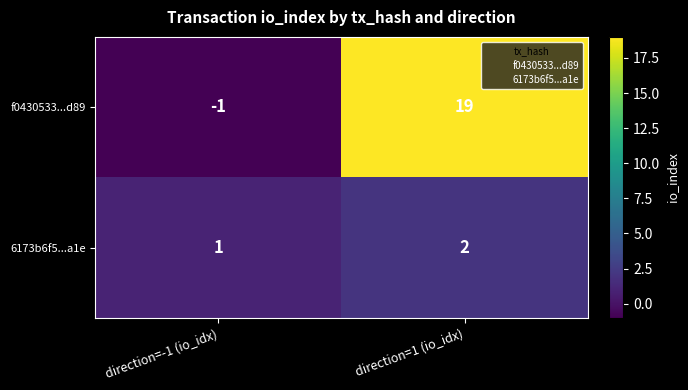

Which series changed the most between direction=-1 (io_idx) and direction=1 (io_idx)?

f0430533...d89